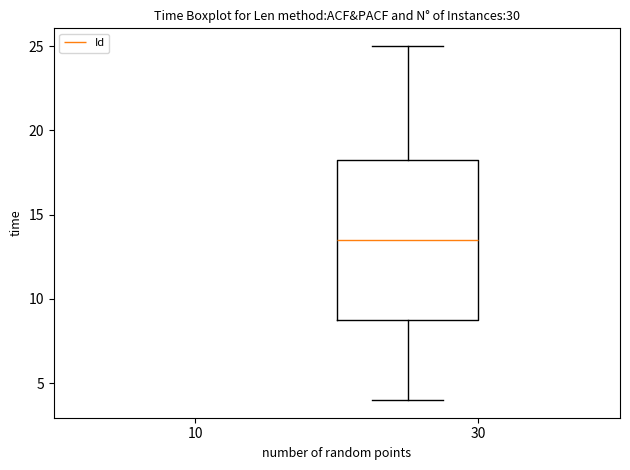

Transcribe this box plot: give where the median line is, the range the box spans, and where the two whiskers end, as read against the y-axis. The values are not printed on the chart, so give them approximately, as read against the axis.

median 13.5, box 9.0 to 18.5, whiskers 4.0 to 25.0